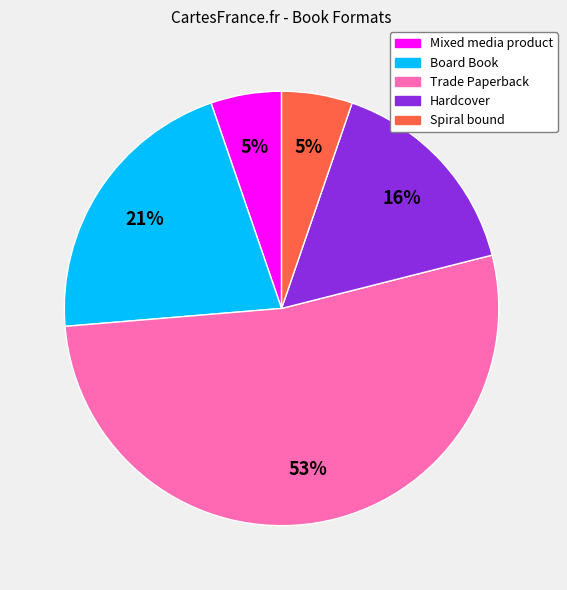

Count the number of slices in the pie.

5